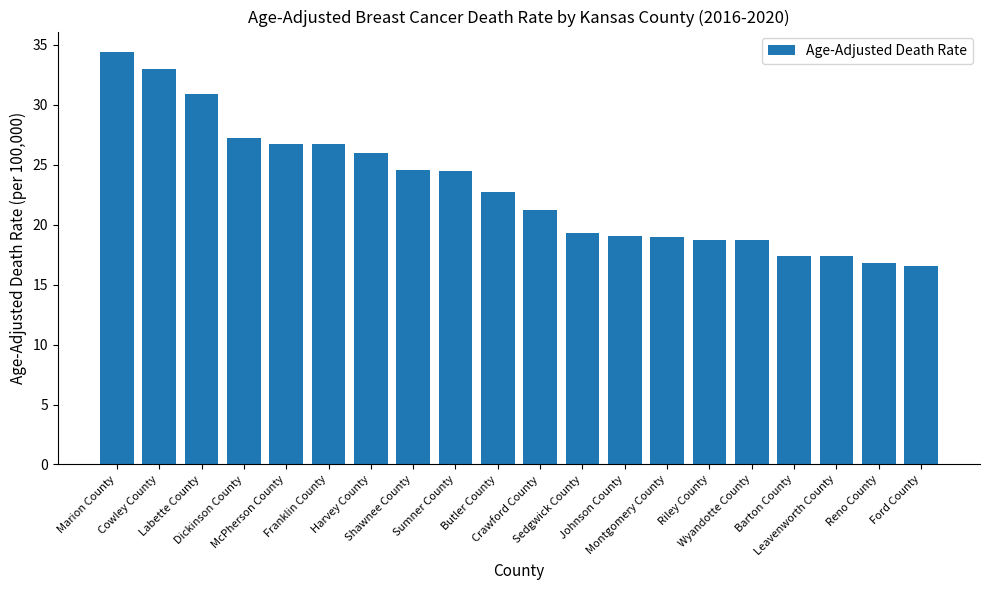

What is the maximum value shown in the chart?

34.4